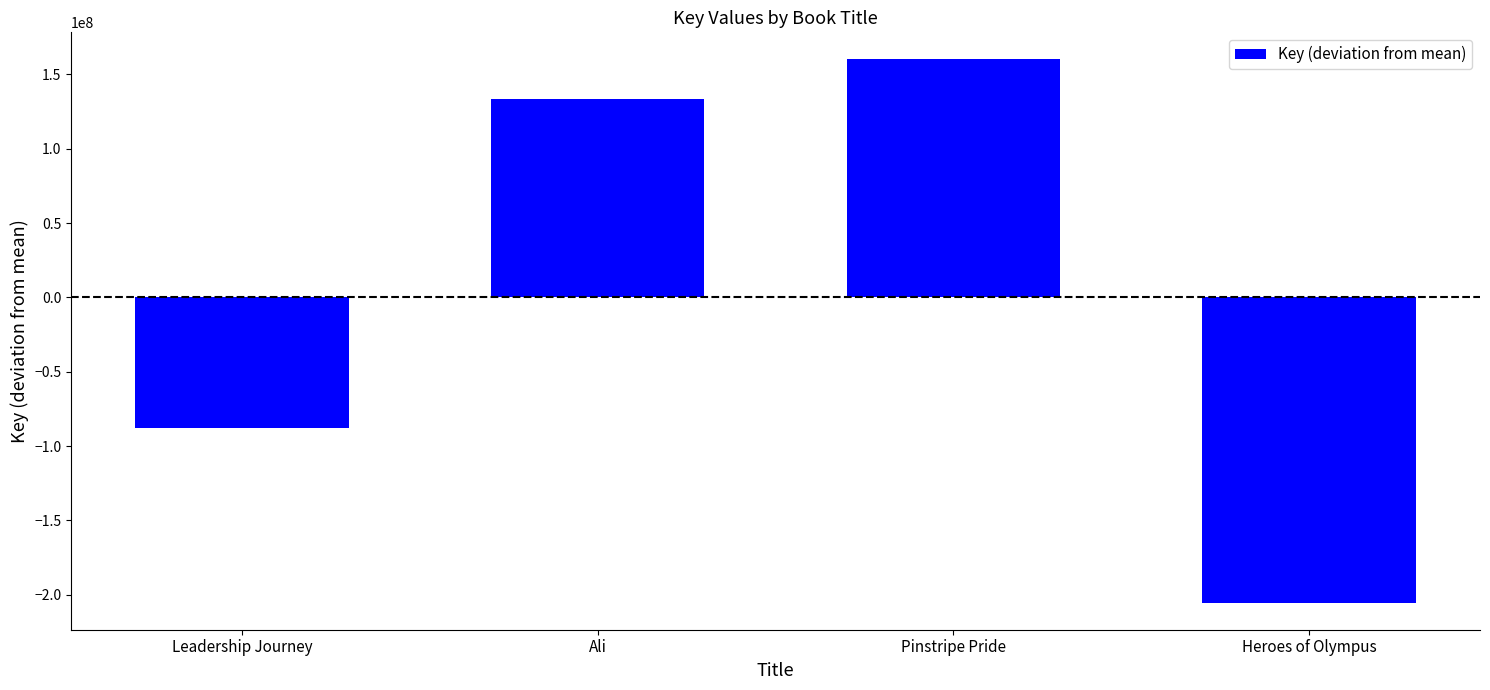

How many values are below zero?

2